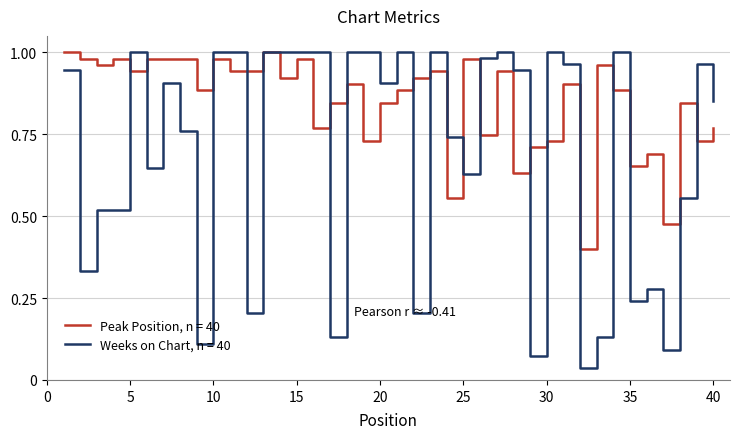

Which series has the widest spread of values?

Weeks on Chart, n = 40